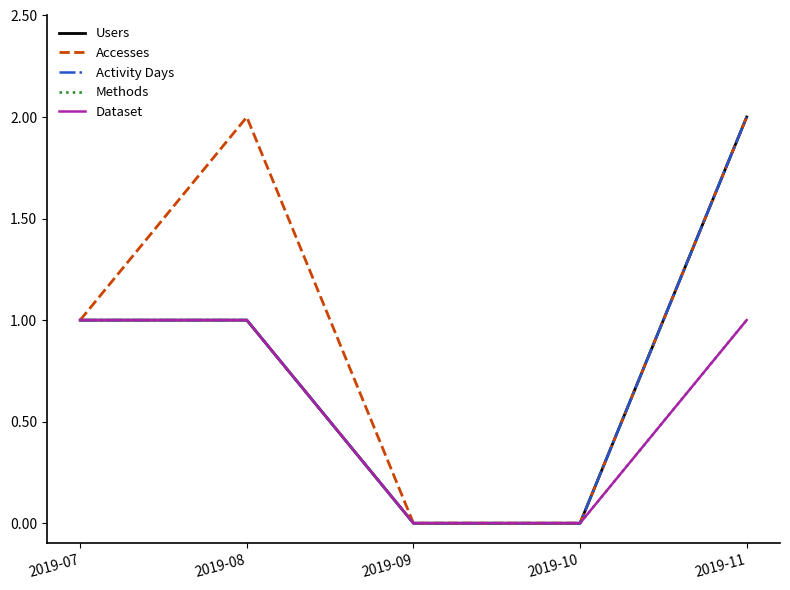

Between 2019-07 and 2019-11, which is larger?

2019-11